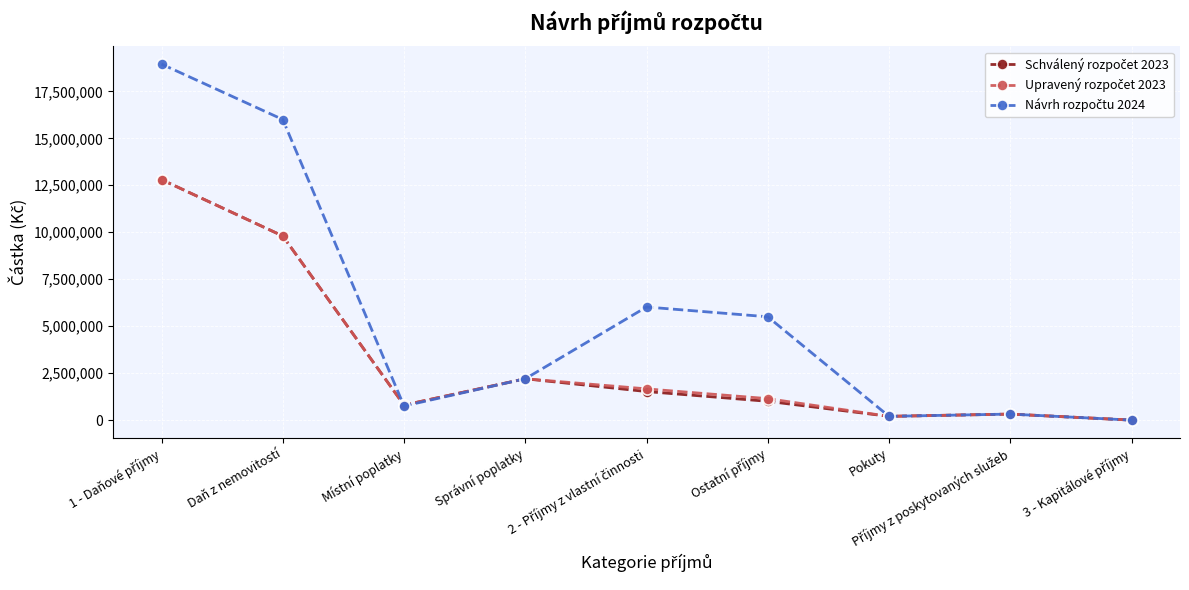

What is the maximum value shown in the chart?

18950000